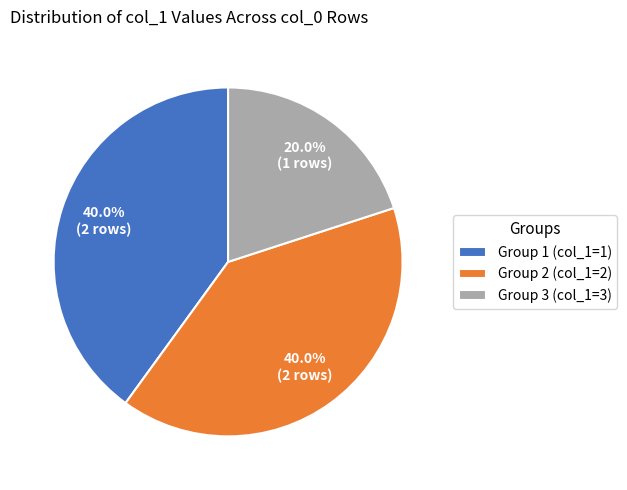

What portion of the pie excludes Group 2 (col_1=2)?

60.0%